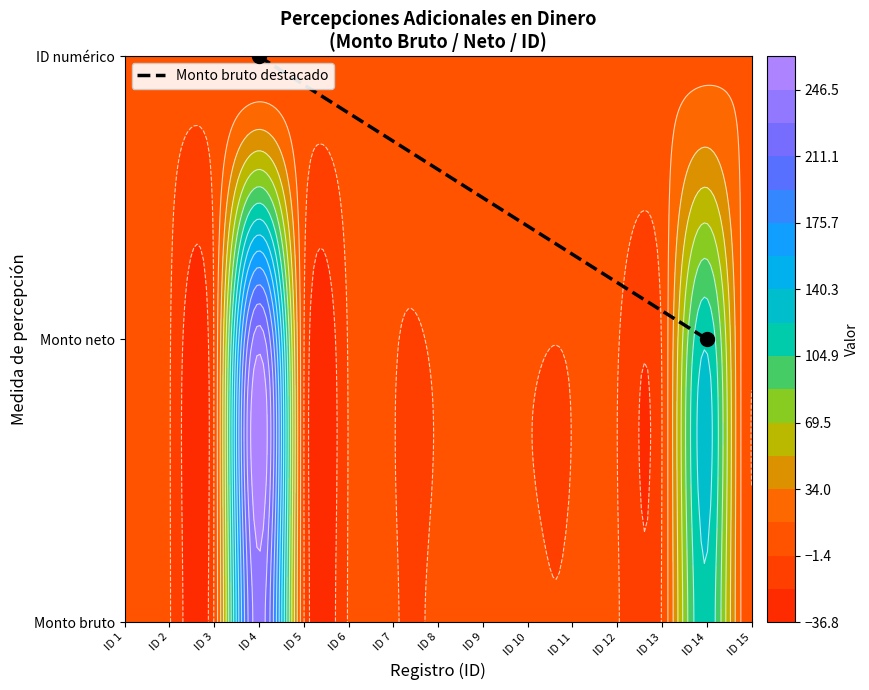

What is the difference between the values at ID 14 and ID 4?

1.0